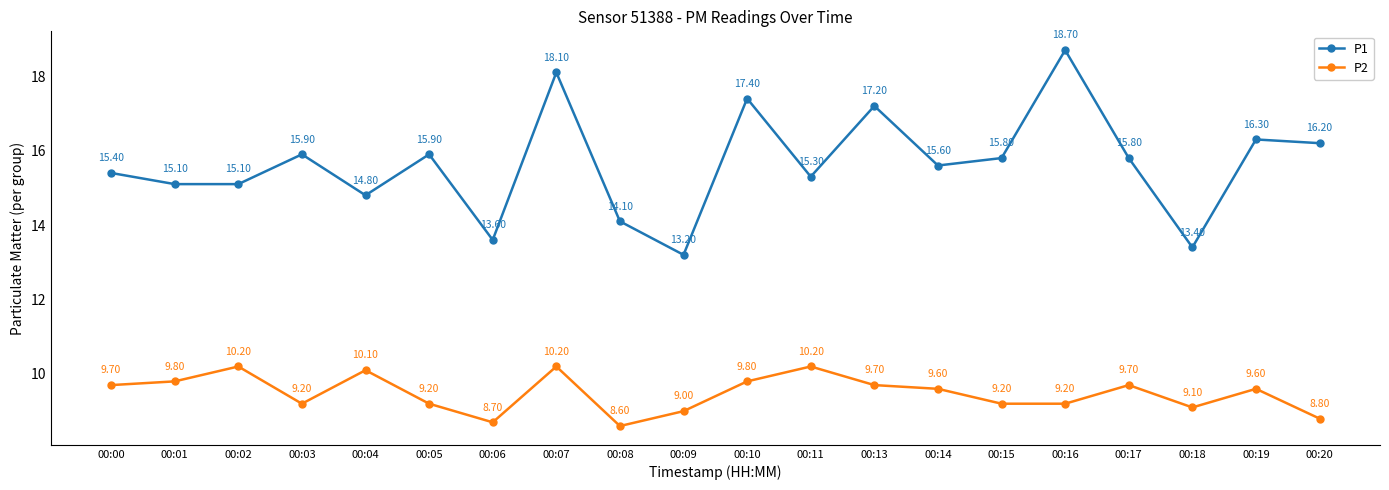

In P1, how many points are higher than both neighbors (excluding endpoints)?

7